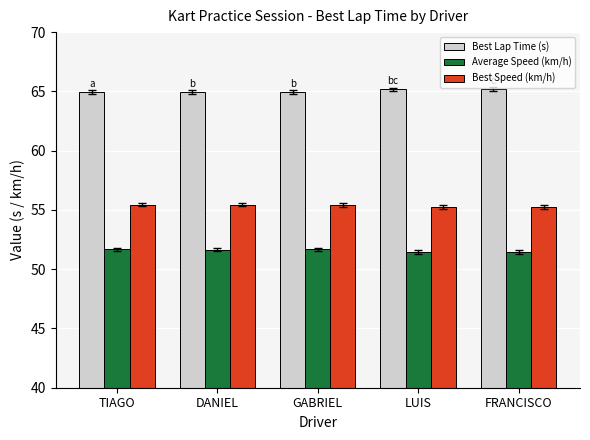

What is the label of the 5th bar from the right?

TIAGO